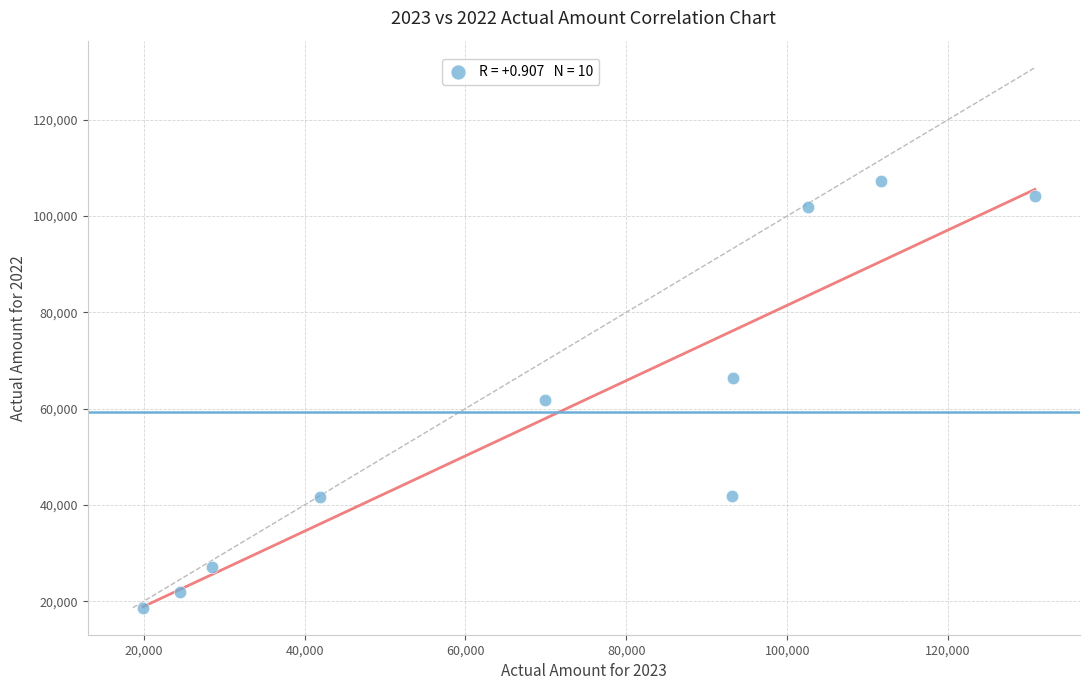

What is the average Y value?

59256